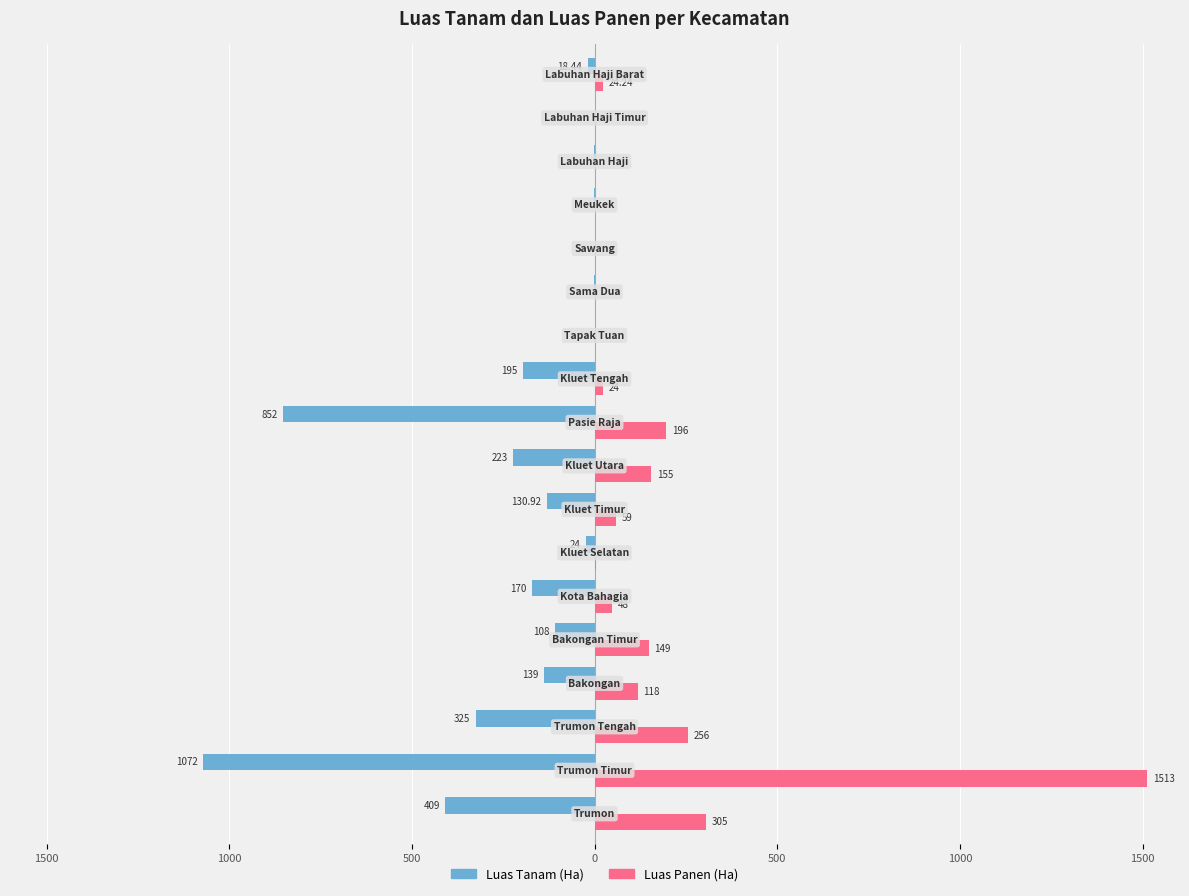

Reading right to left, extract all data points from this chart.

Luas Tanam (Ha): -18.4	0.0	-0.2	-0.1	0.0	-1.0	0.0	-195.0	-852.0	-223.0	-130.9	-24.0	-170.0	-108.0	-139.0	-325.0	-1072.0	-409.0
Luas Panen (Ha): 24.2	0.0	0.0	0.1	0.0	1.0	0.0	24.0	196.0	155.0	59.0	4.0	48.0	149.0	118.0	256.0	1513.0	305.0